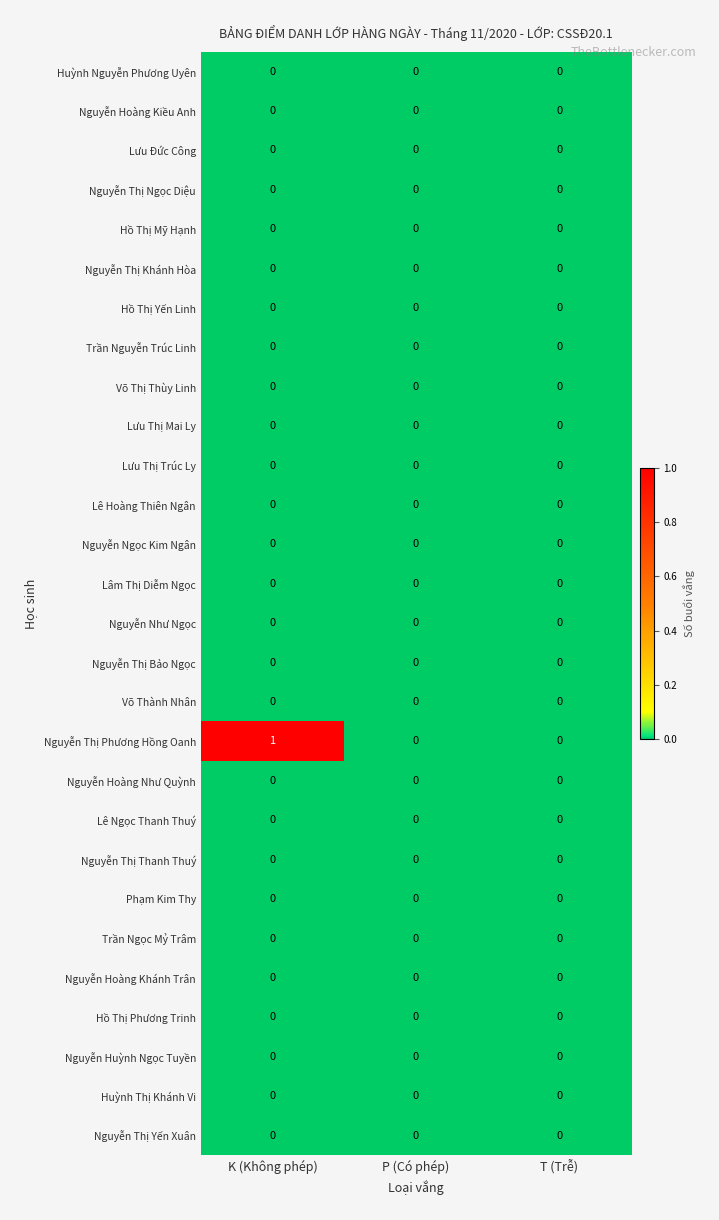

Which series has the widest spread of values?

Nguyễn Thị Phương Hồng Oanh